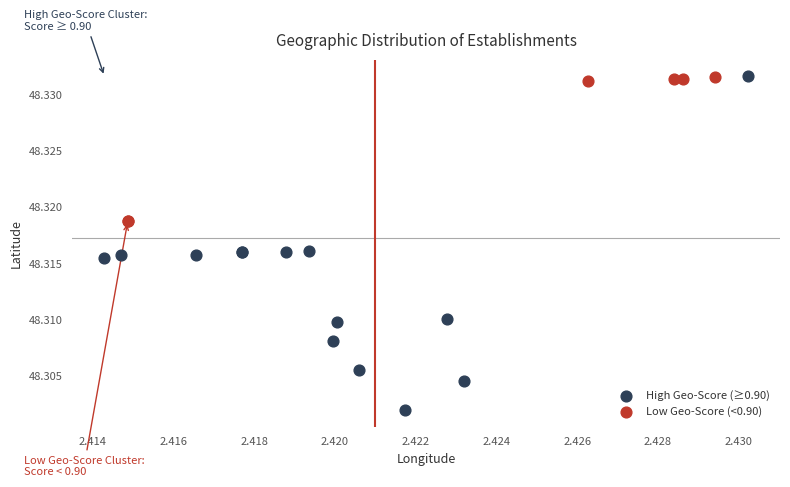

Which series reaches the minimum Y coordinate?

High Geo-Score (≥0.90)